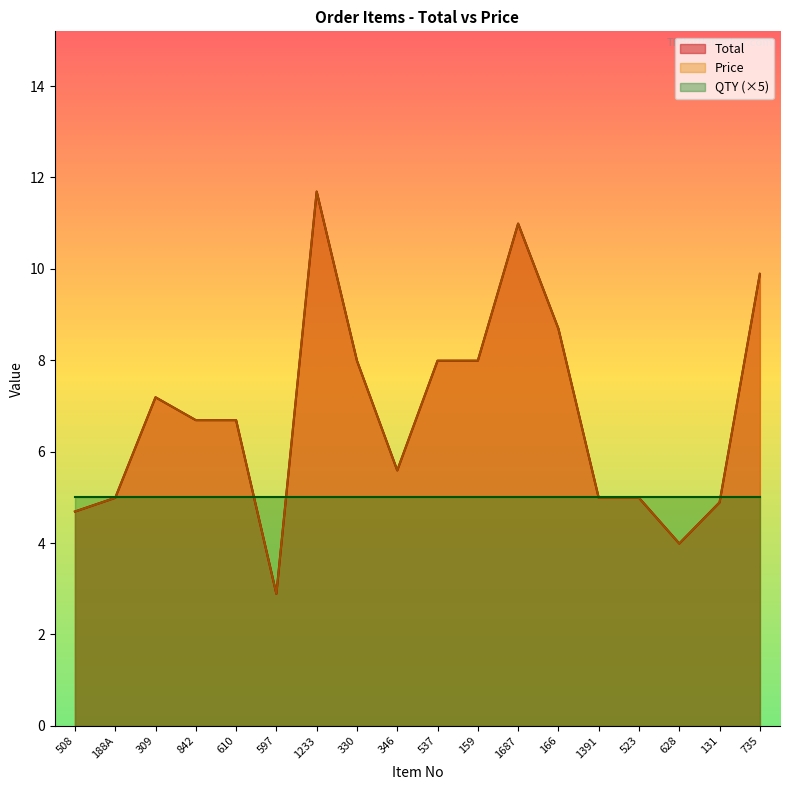

Rank the categories by Total value from lowest to highest.

597, 628, 508, 131, 188A, 1391, 523, 346, 842, 610, 309, 330, 537, 159, 166, 735, 1687, 1233